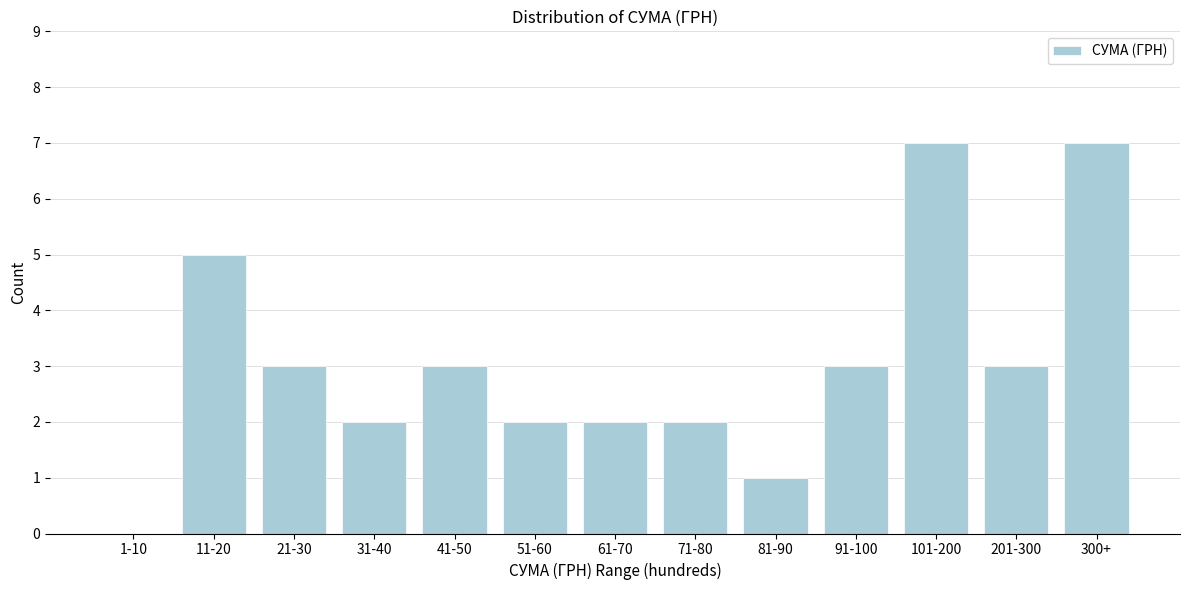

Reading right to left, what are all the values shown in this chart?

300+=7	201-300=3	101-200=7	91-100=3	81-90=1	71-80=2	61-70=2	51-60=2	41-50=3	31-40=2	21-30=3	11-20=5	1-10=0